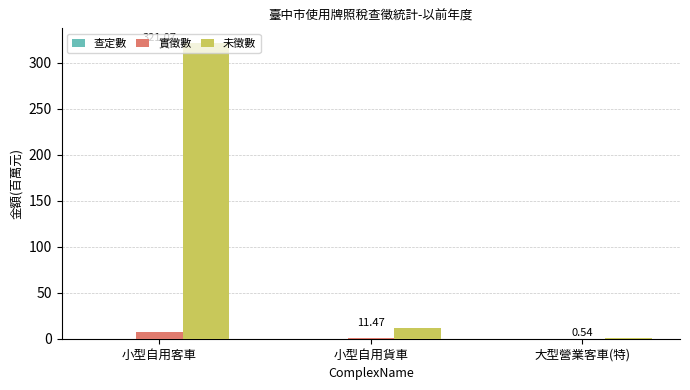

What is the spread (max minus min) of values at 大型營業客車(特)?

0.5